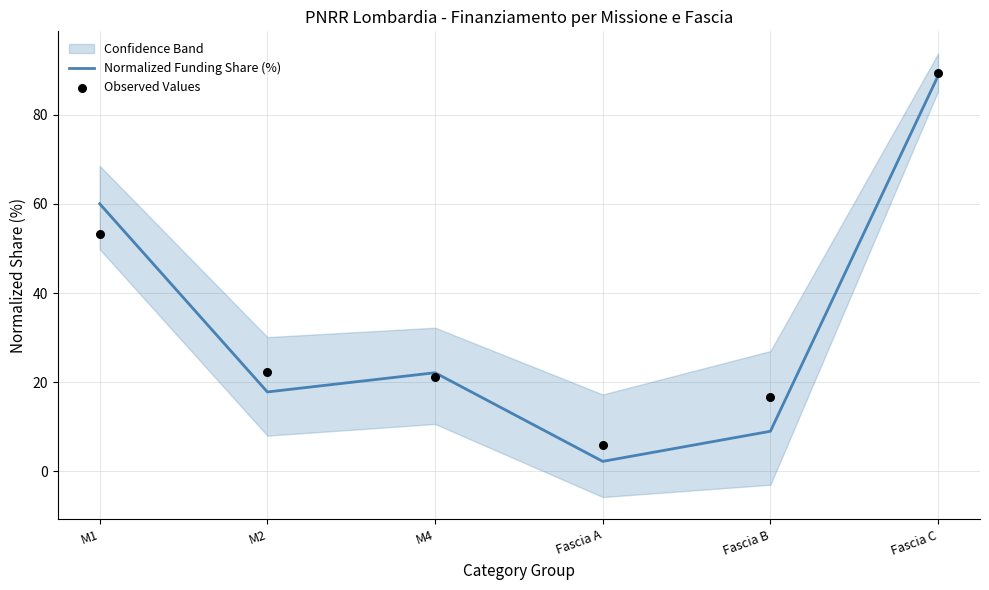

Which series contains the highest Y value?

Observed Values